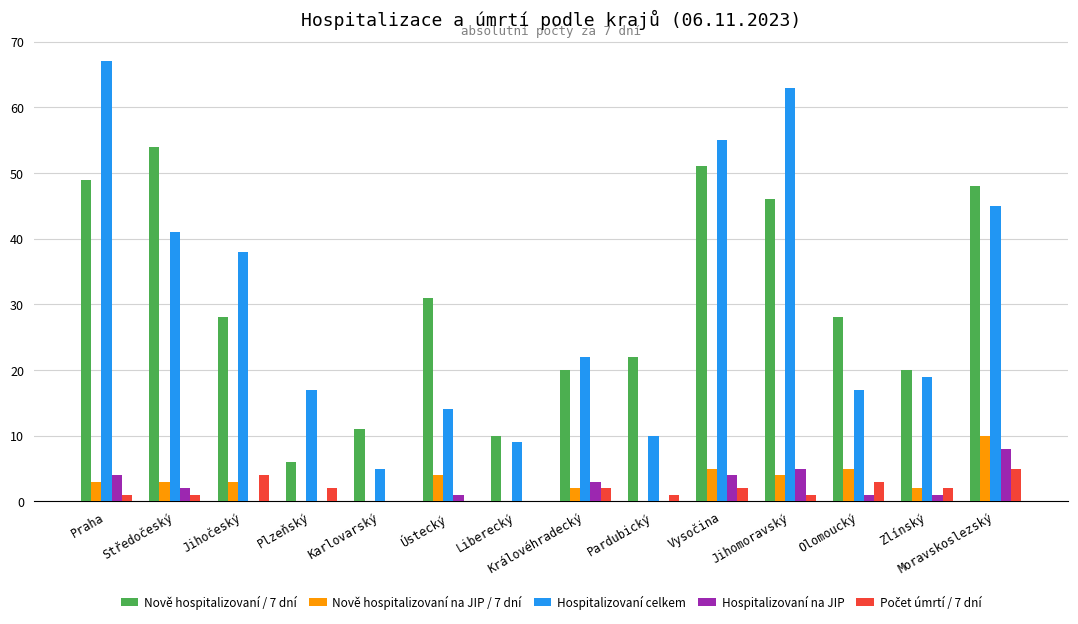

The value of Hospitalizovaní celkem at Ústecký is 14. True or false?

True